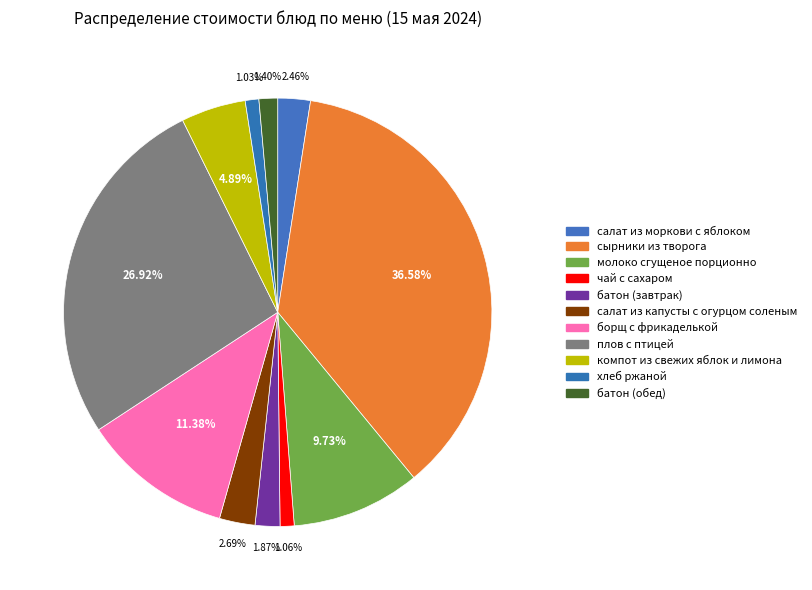

Is there a majority slice in this chart?

No